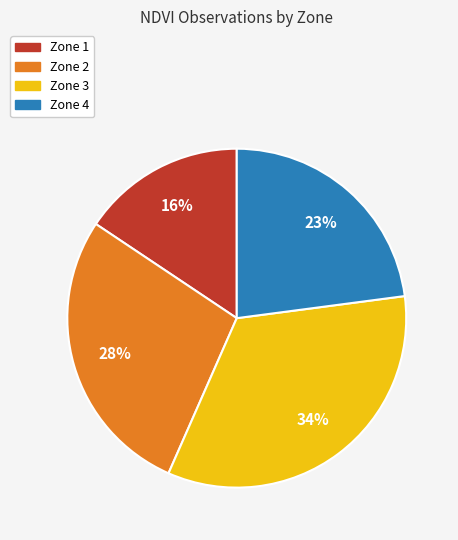

To the nearest percent, what is the difference between the Zone 4 and Zone 2 slice percentages?

5%